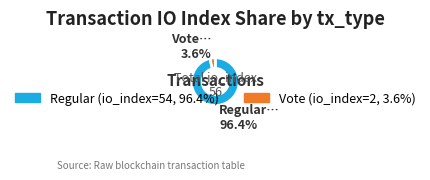

Is there any slice that represents more than half of the pie?

Yes